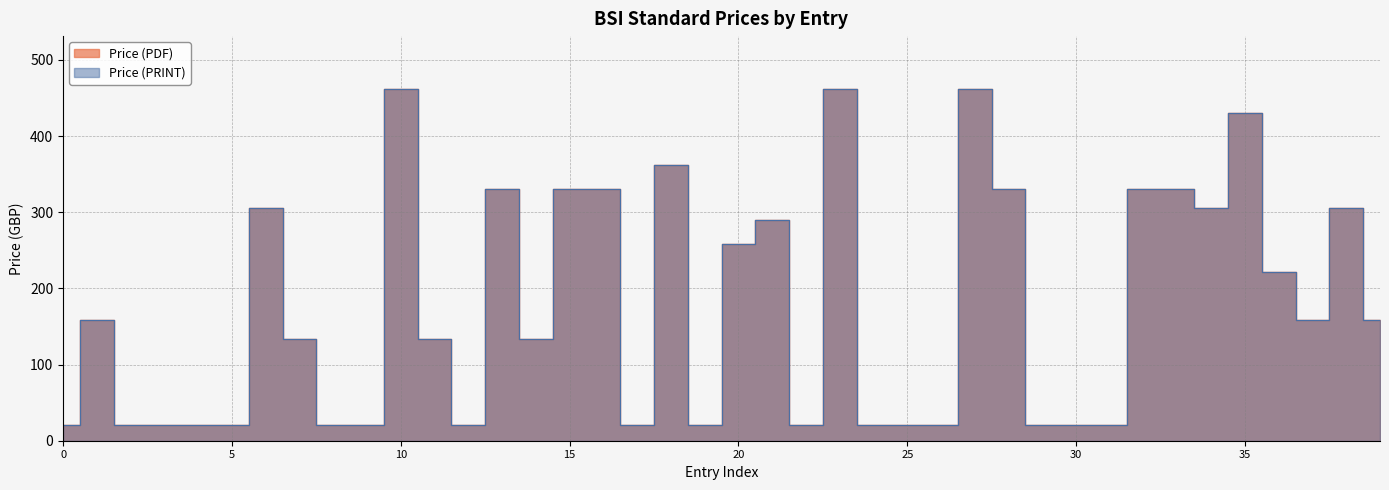

What is the difference between the second highest and minimum values in the Price (PRINT) series?

442